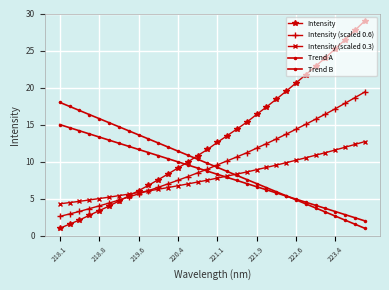

How many lines are shown in the chart?

5